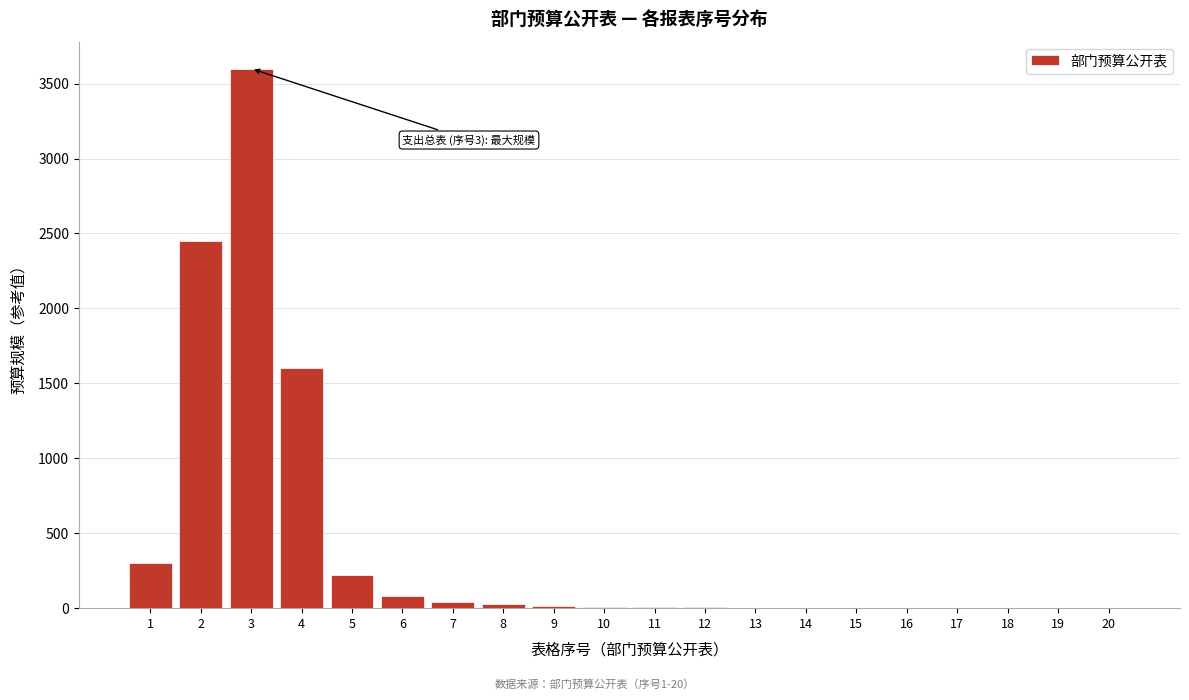

Is it true that the value at 4 is 369?

False